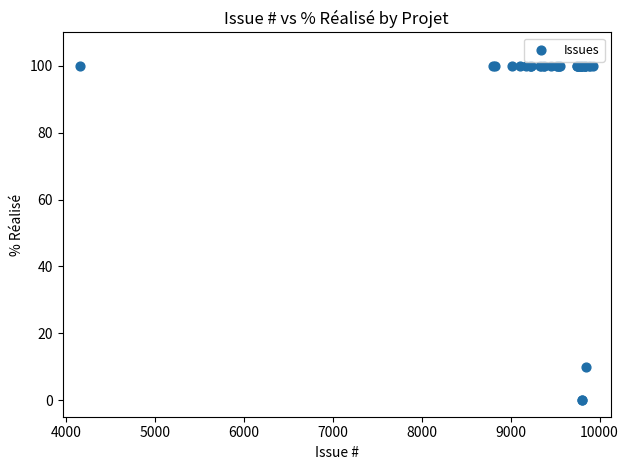

What Y value in the scatter plot is closest to 50?

10